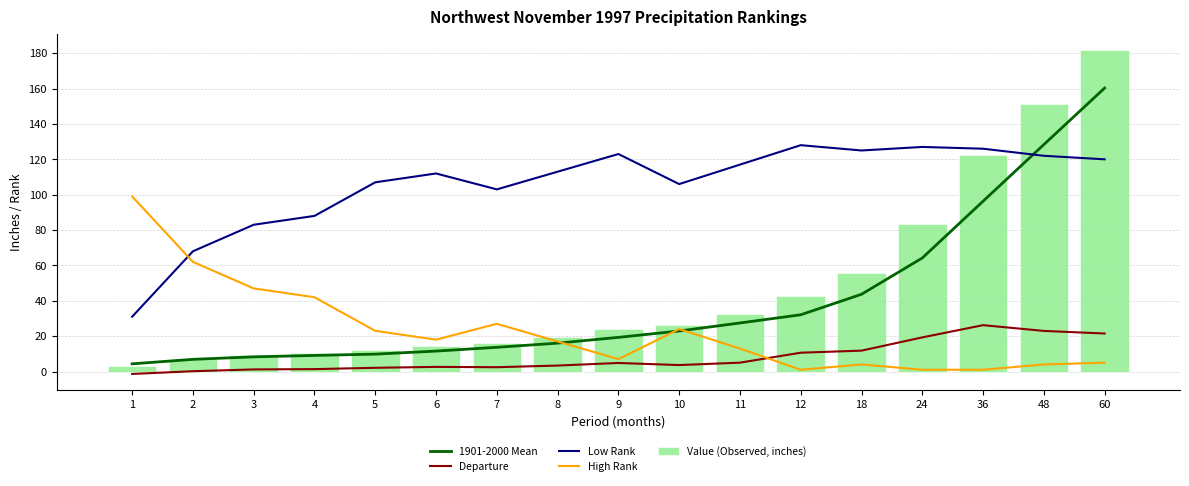

Rank the series by their maximum value, from highest to lowest.

Value (Observed, inches), 1901-2000 Mean, Low Rank, High Rank, Departure